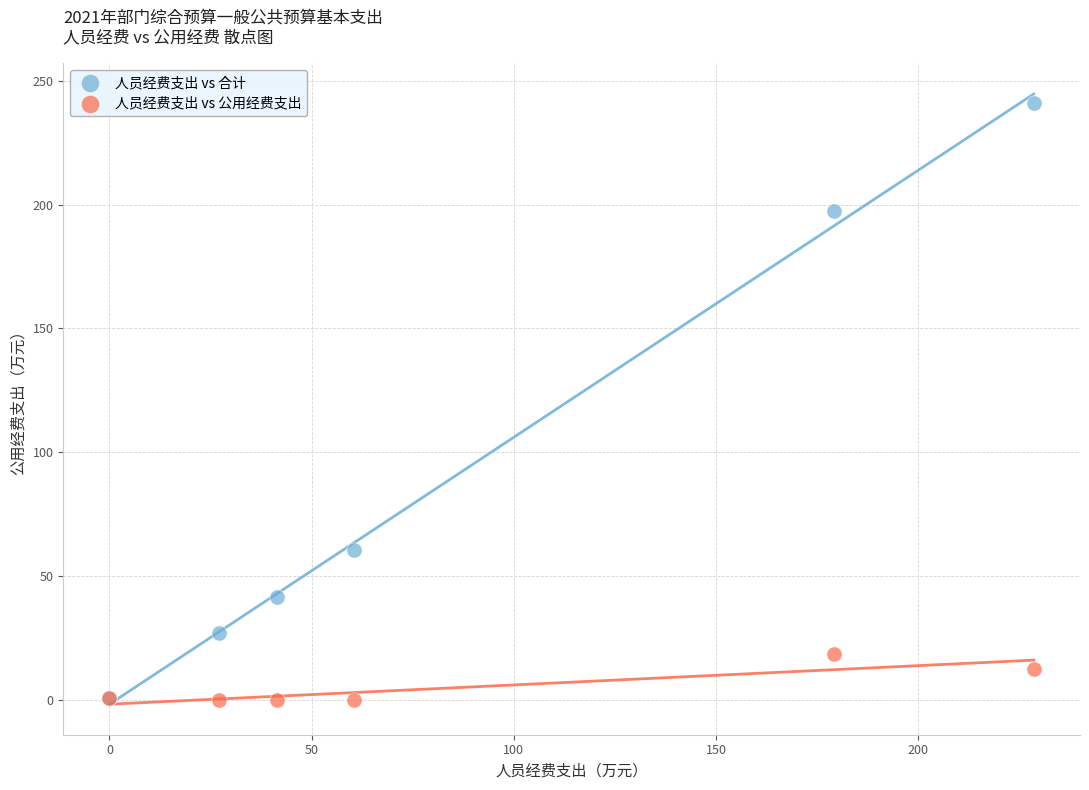

In the 人员经费支出 vs 公用经费支出 series, what Y value is closest to 9?

12.4